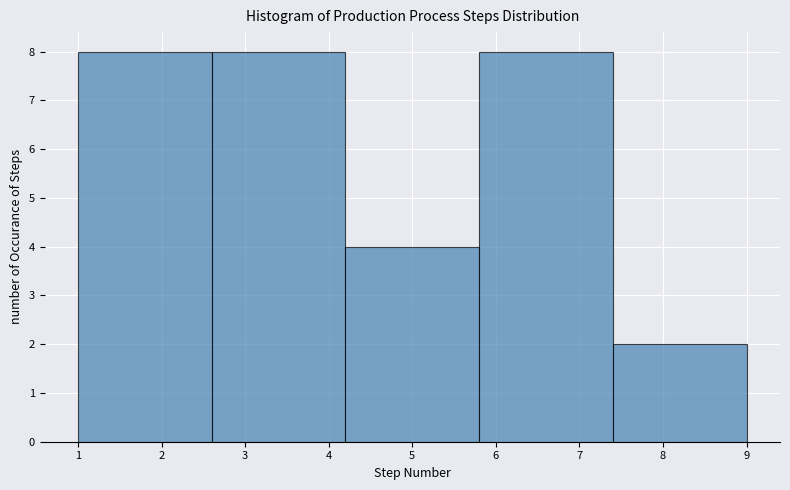

Reading left to right, list every bar in this chart as the range it spans on the x-axis followed by its height. The values are not printed on the chart, so give them approximately, as read against the axis.

1.0 to 2.6: 8
2.6 to 4.2: 8
4.2 to 5.8: 4
5.8 to 7.4: 8
7.4 to 9.0: 2